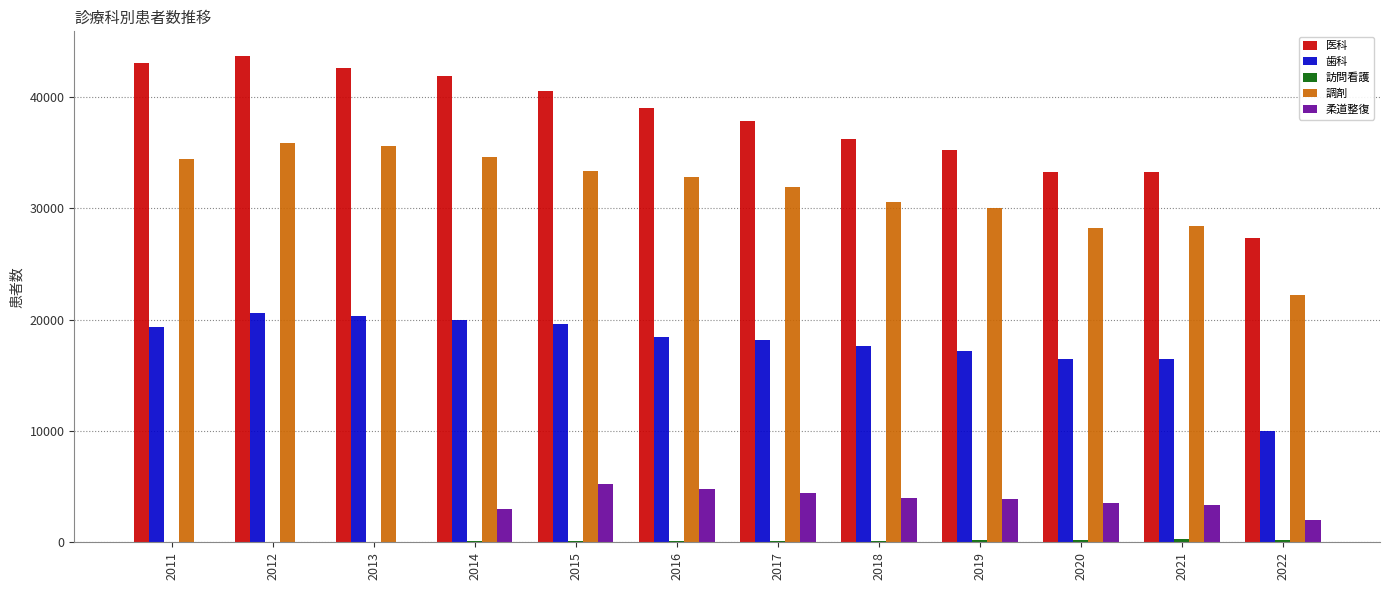

Between 2014 and 2022, which series saw the biggest shift?

医科